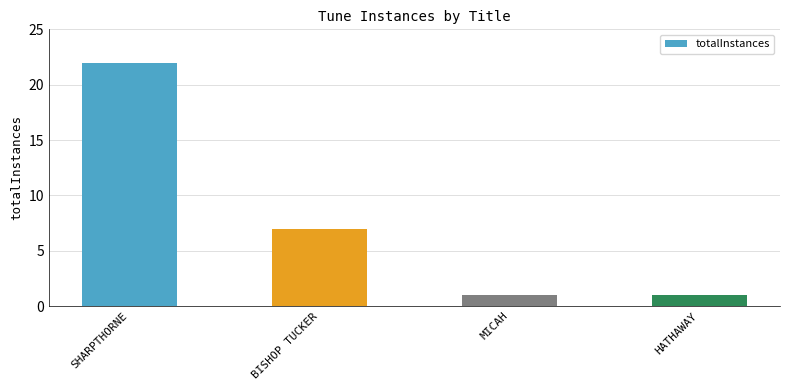

Where is the data nearest to the value 11?

BISHOP TUCKER